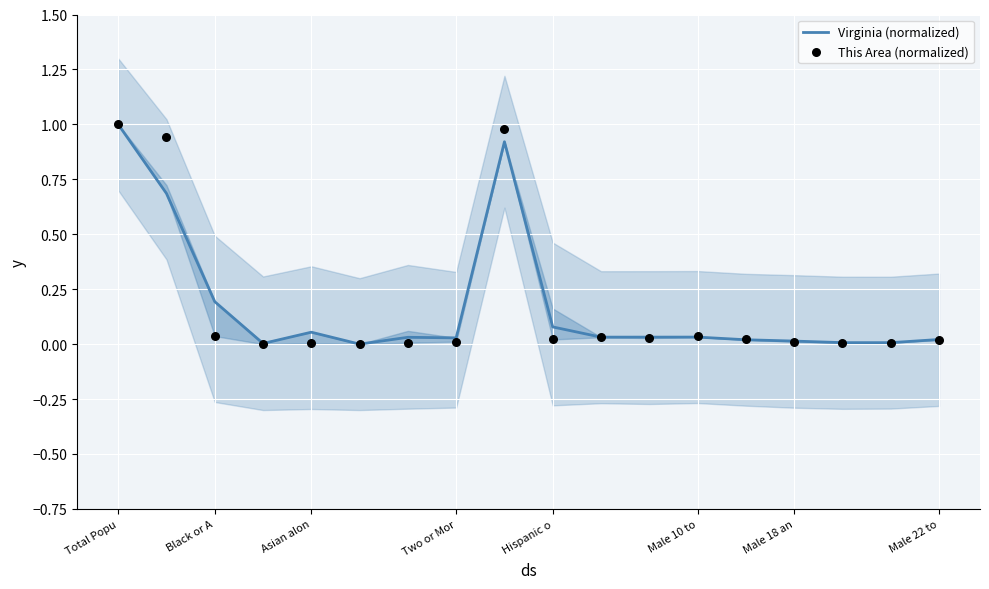

Which series has the largest Y range (max minus min)?

Virginia (normalized)